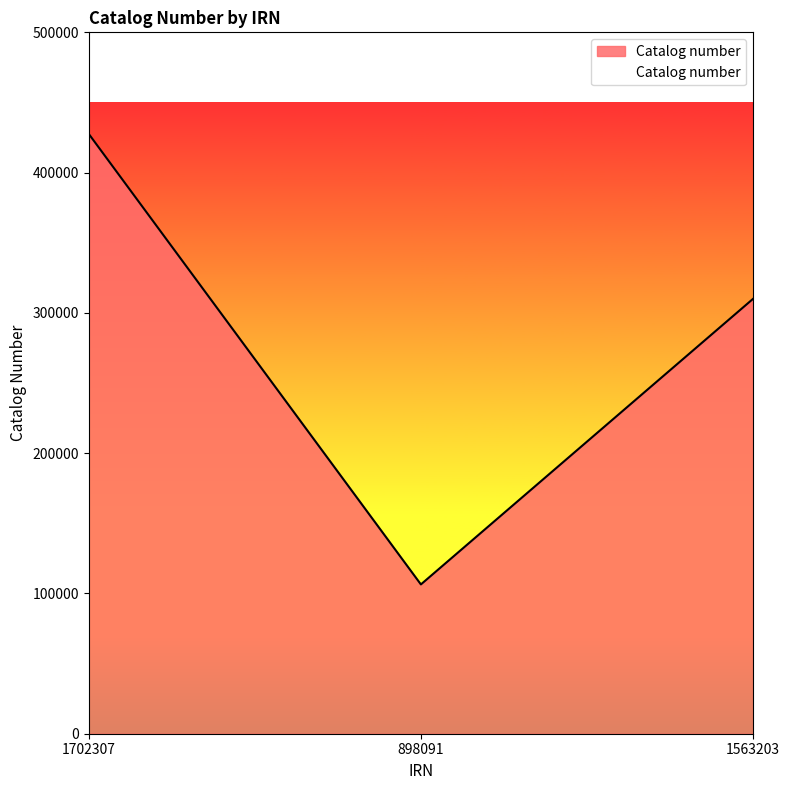

How many values are between 106427 and 427581?

3